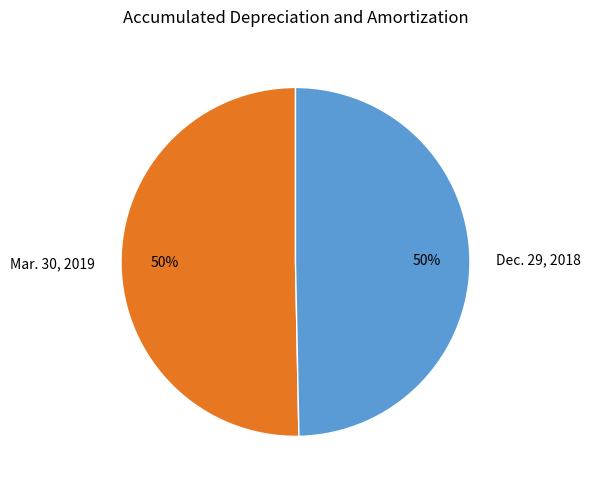

How many segments does this pie chart have?

2